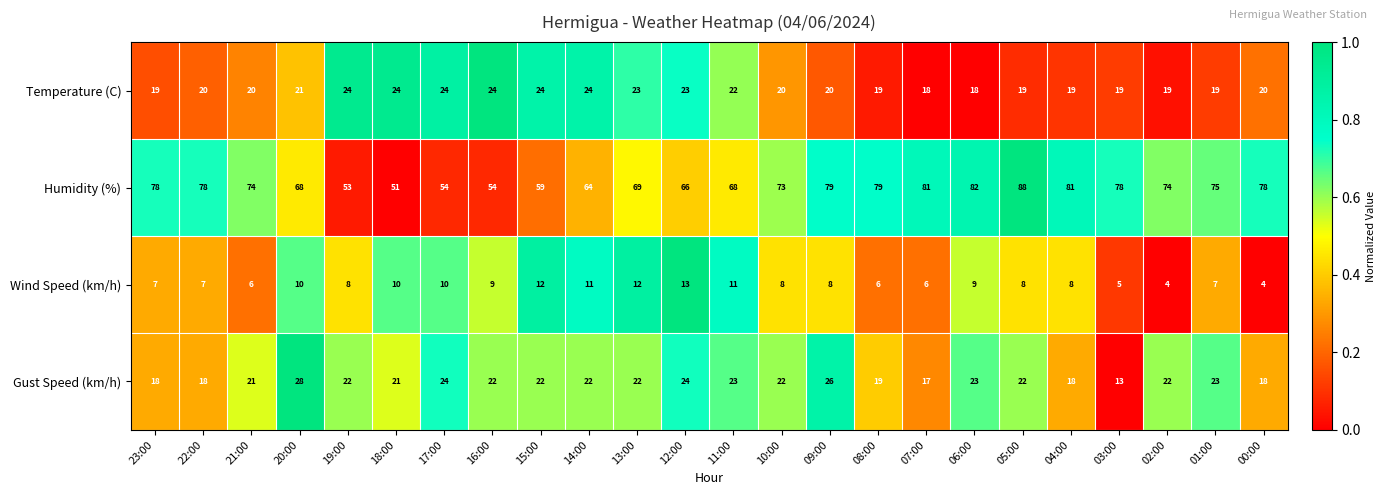

What is the difference between the maximum and minimum values in the Wind Speed (km/h) series?

9